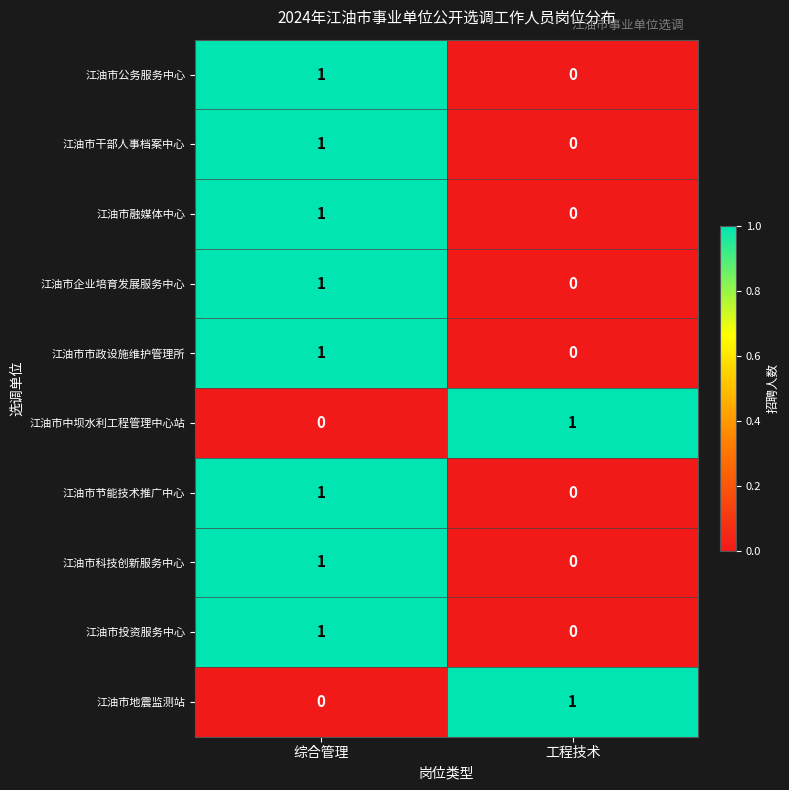

The value of 江油市融媒体中心 at 综合管理 is 1. True or false?

True